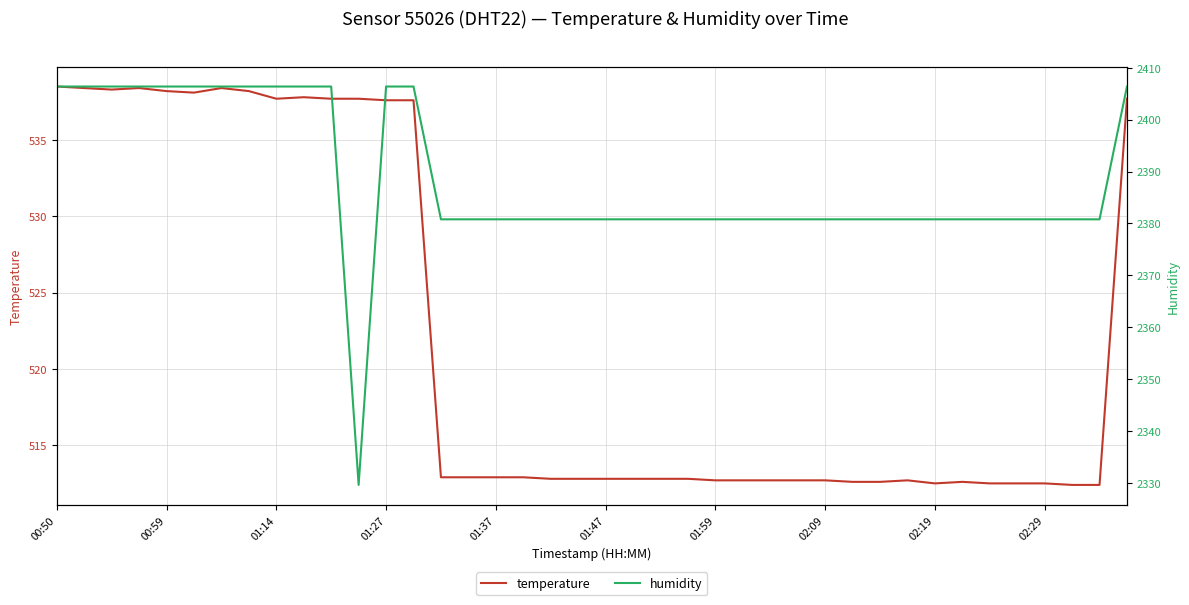

True or false: humidity and temperature intersect in this chart.

False